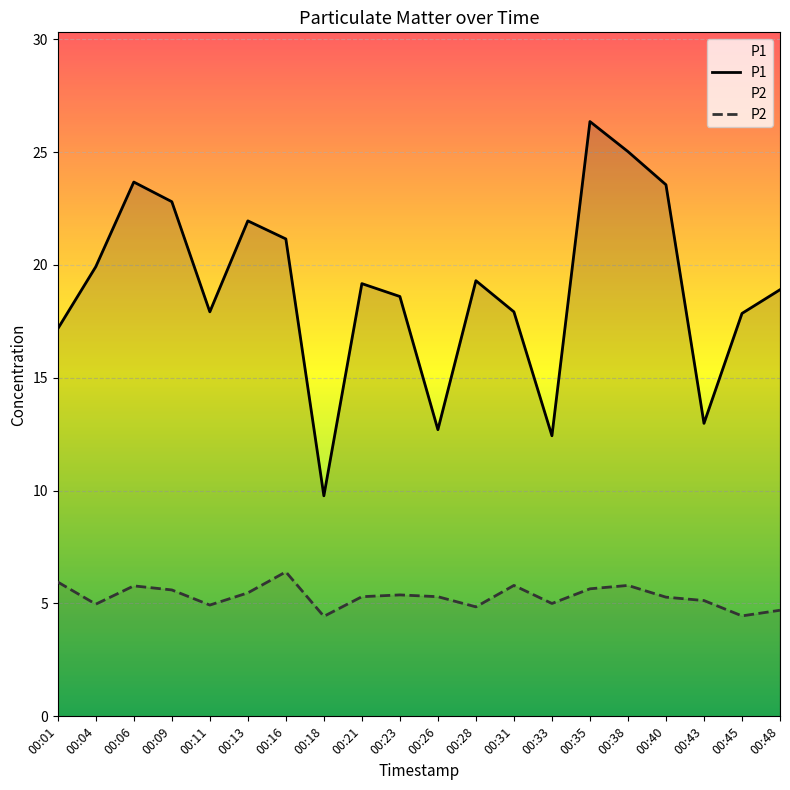

How many distinct data groups are displayed?

2